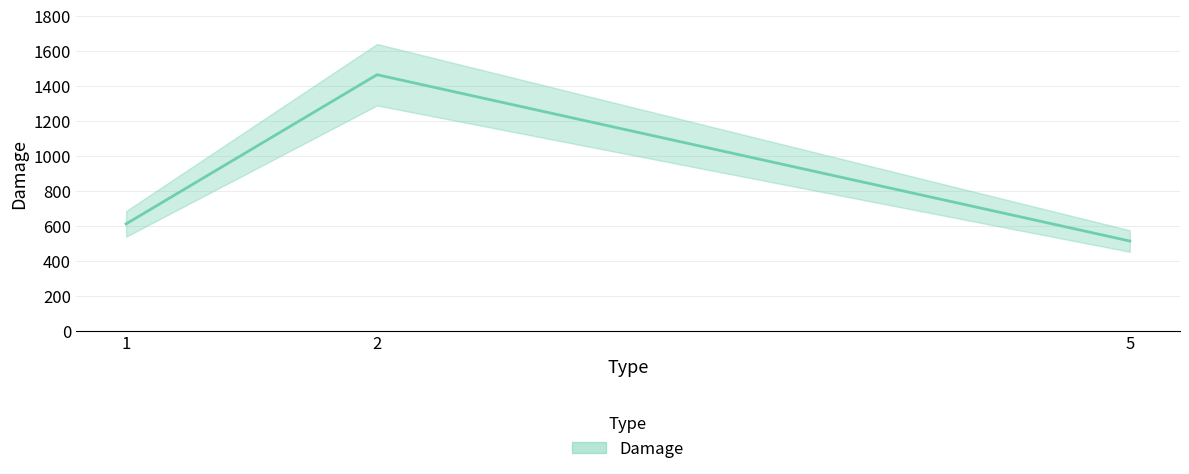

True or false: the data shows 1464 at 2.

True